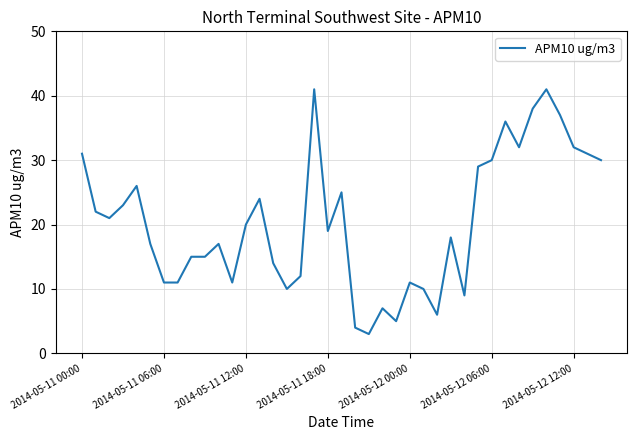

Does the chart have visible grid lines?

Yes